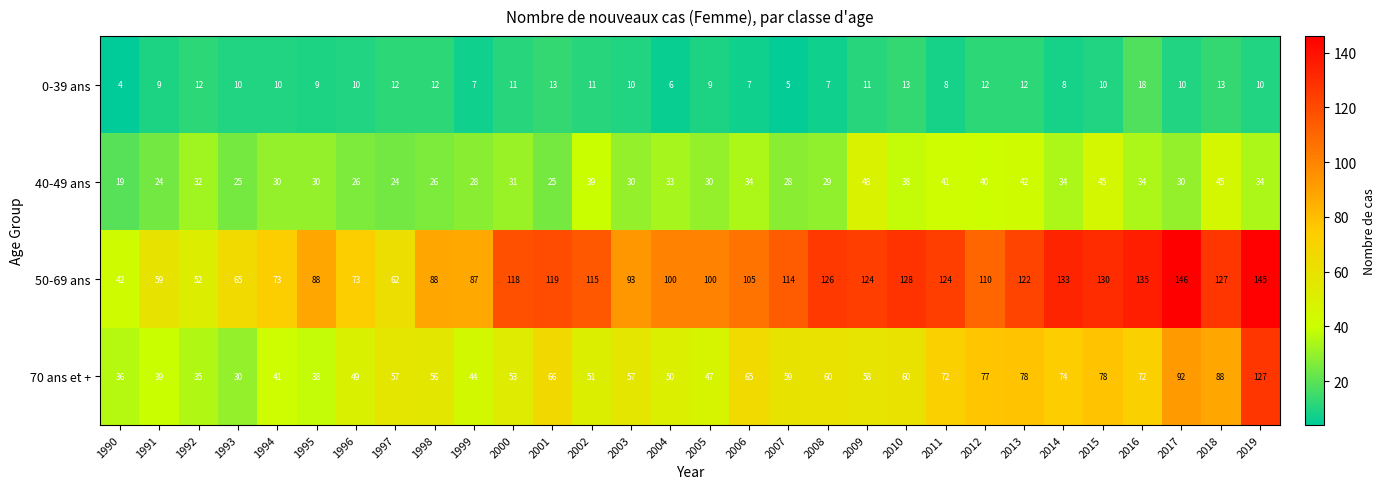

Rank the series by their average value, from highest to lowest.

50-69 ans, 70 ans et +, 40-49 ans, 0-39 ans